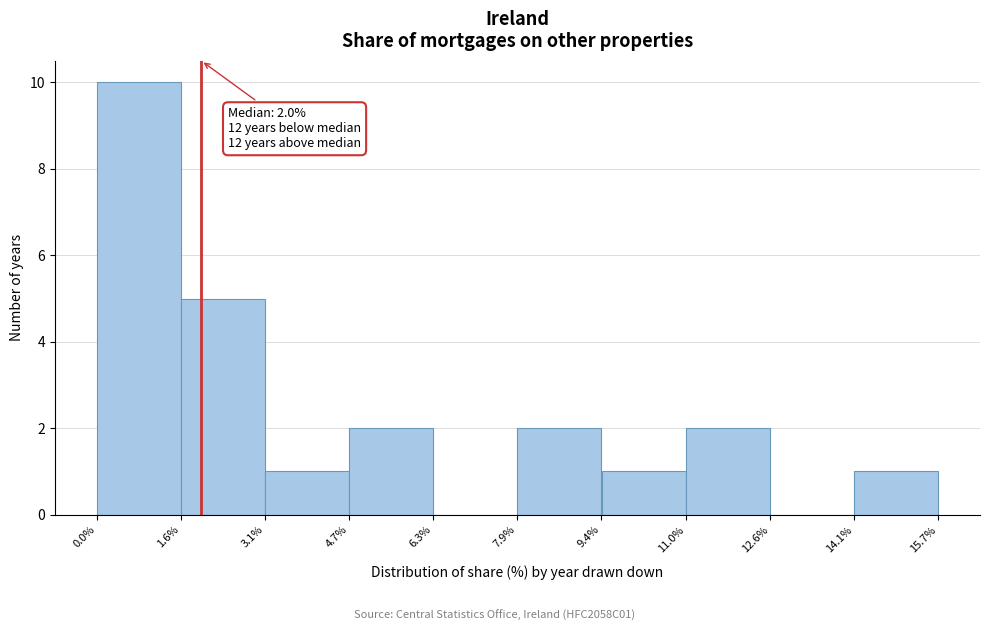

Over which range of the x-axis is the bar tallest?

0.0% to 1.6%